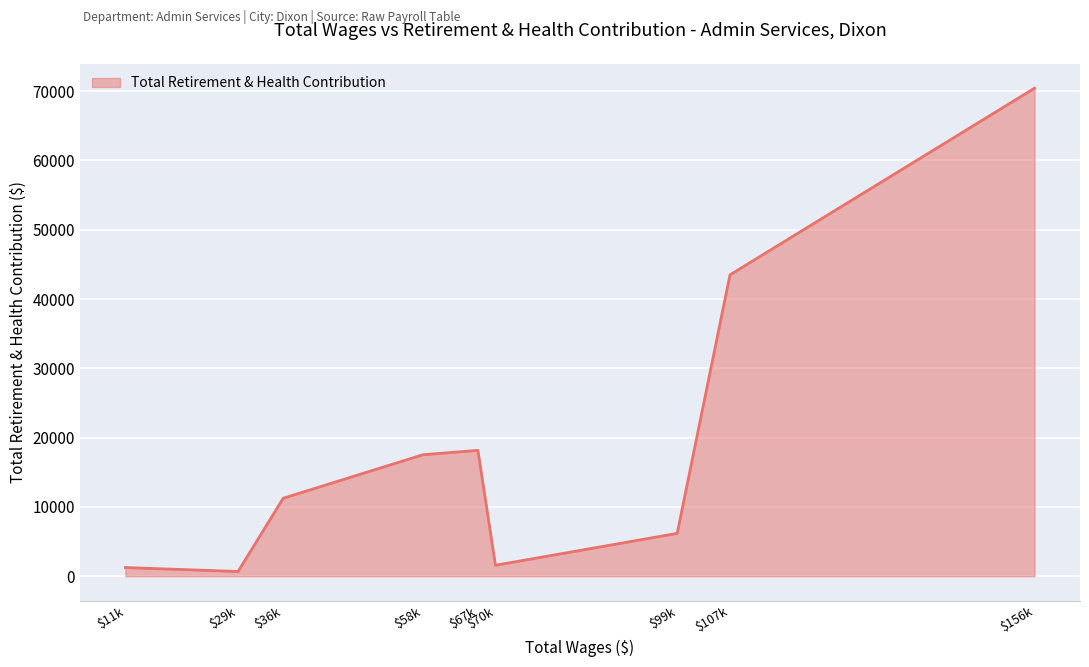

At which label is the value closest to 35561?

$107k